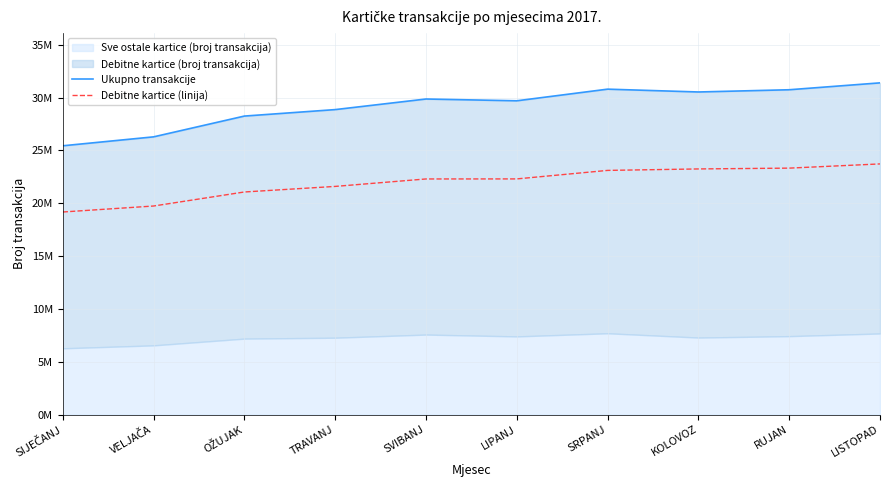

What position from the left is KOLOVOZ?

8